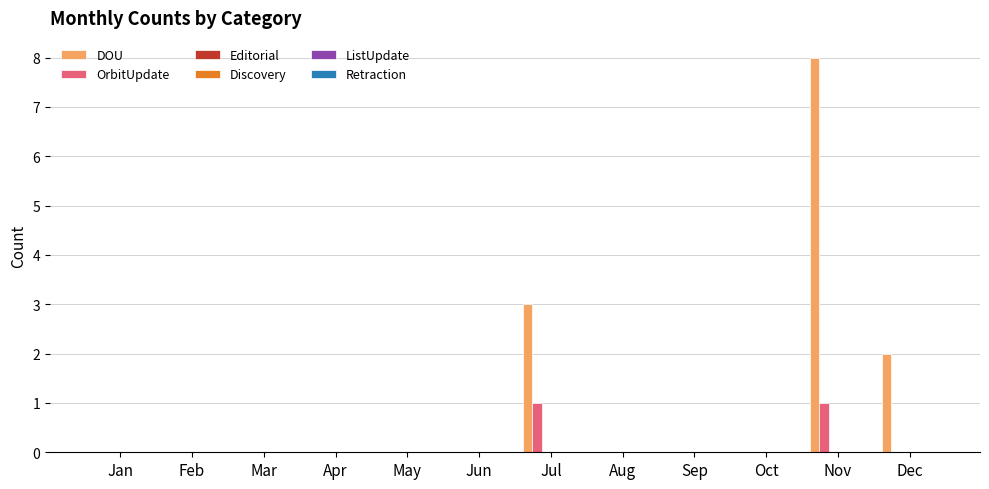

Which series has the largest total across all categories?

DOU